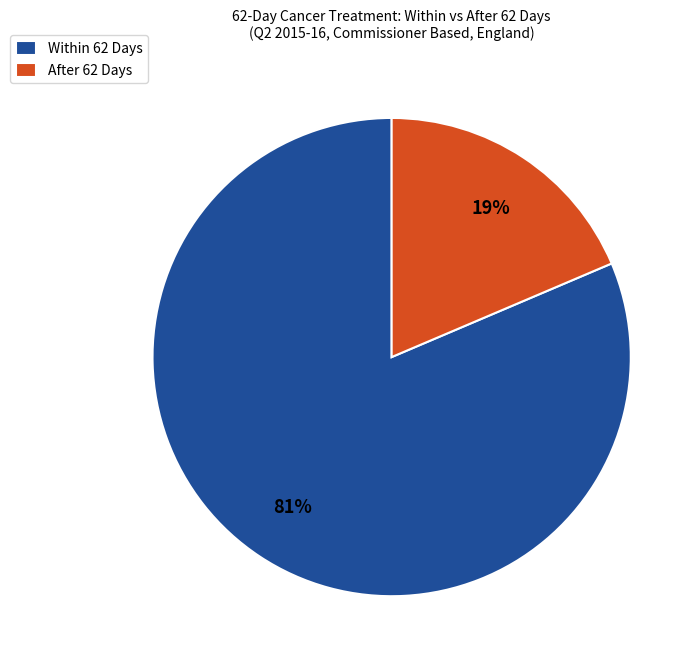

How many segments does this pie chart have?

2